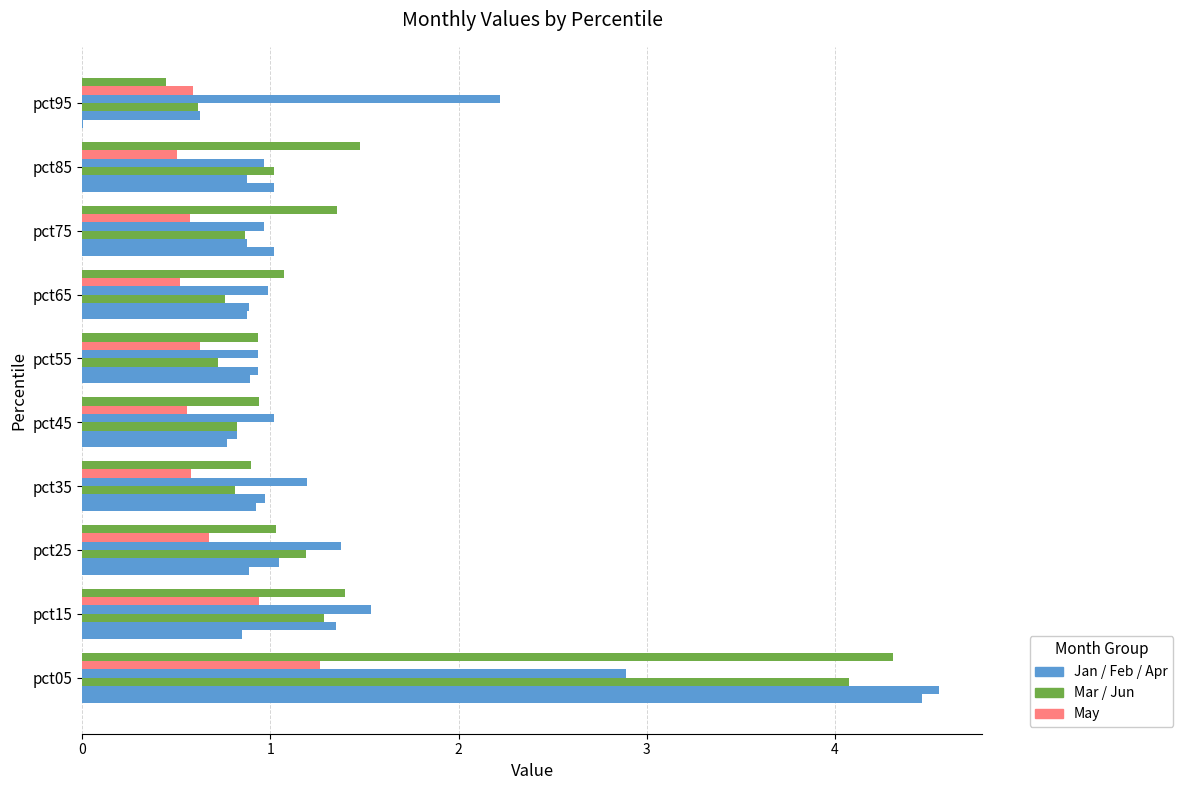

How many data points does each series have?

10